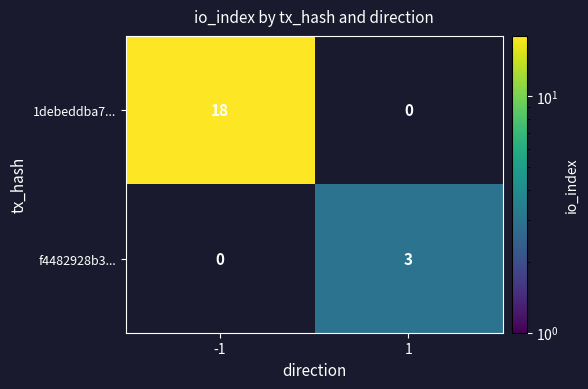

Is the value of f4482928b3... at 1 greater than the value of 1debeddba7... at -1?

No